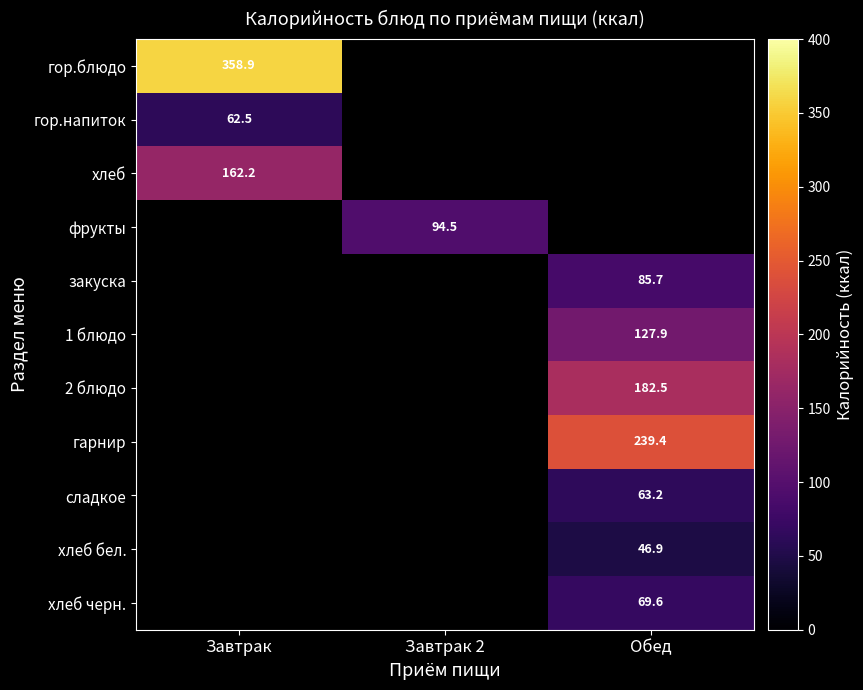

The value of хлеб at Завтрак is 162.2. True or false?

True